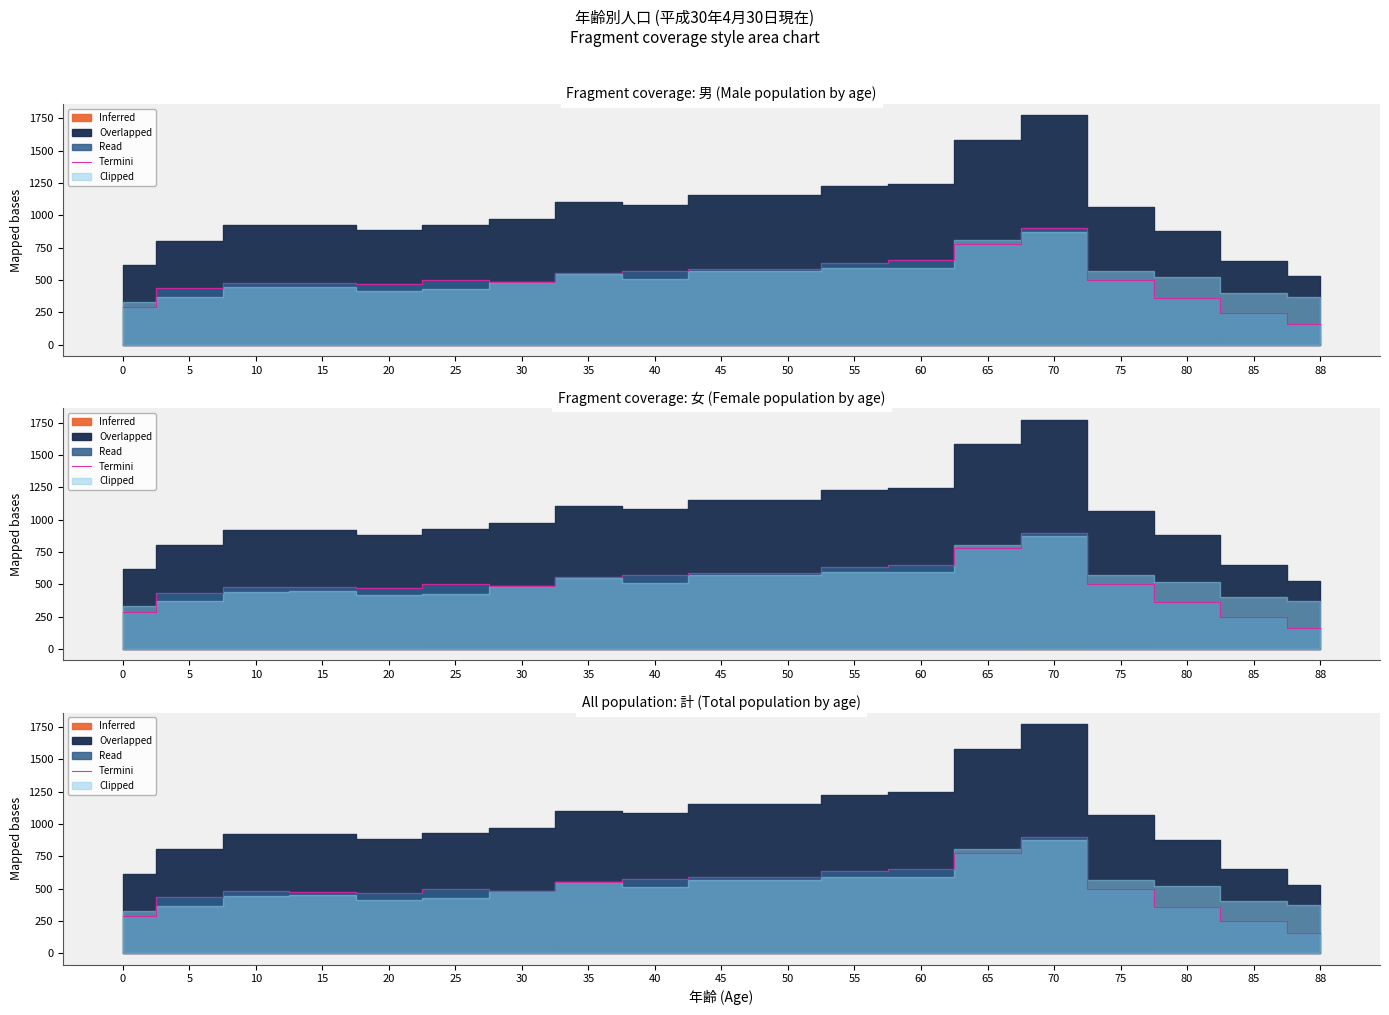

The value at 55 is 634. True or false?

True